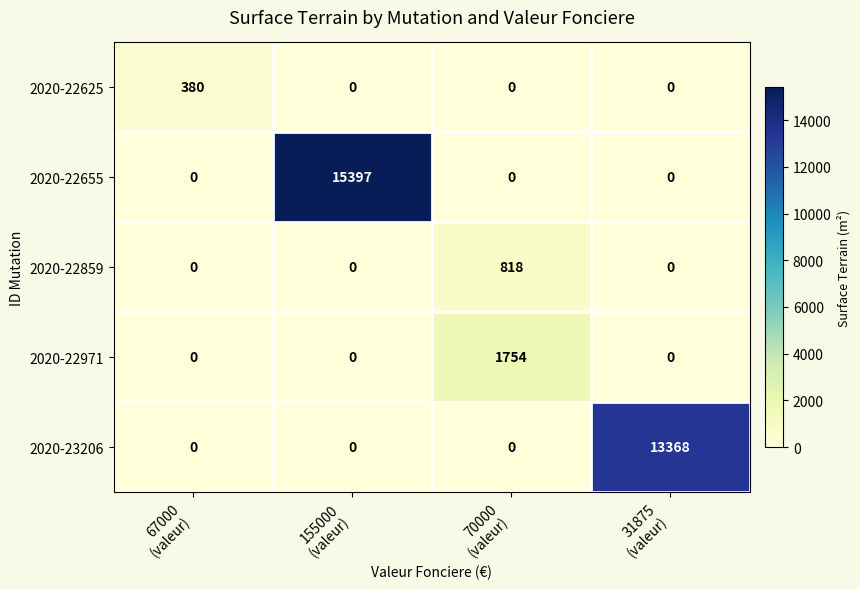

What is the sum of all 2020-22655 values?

15397